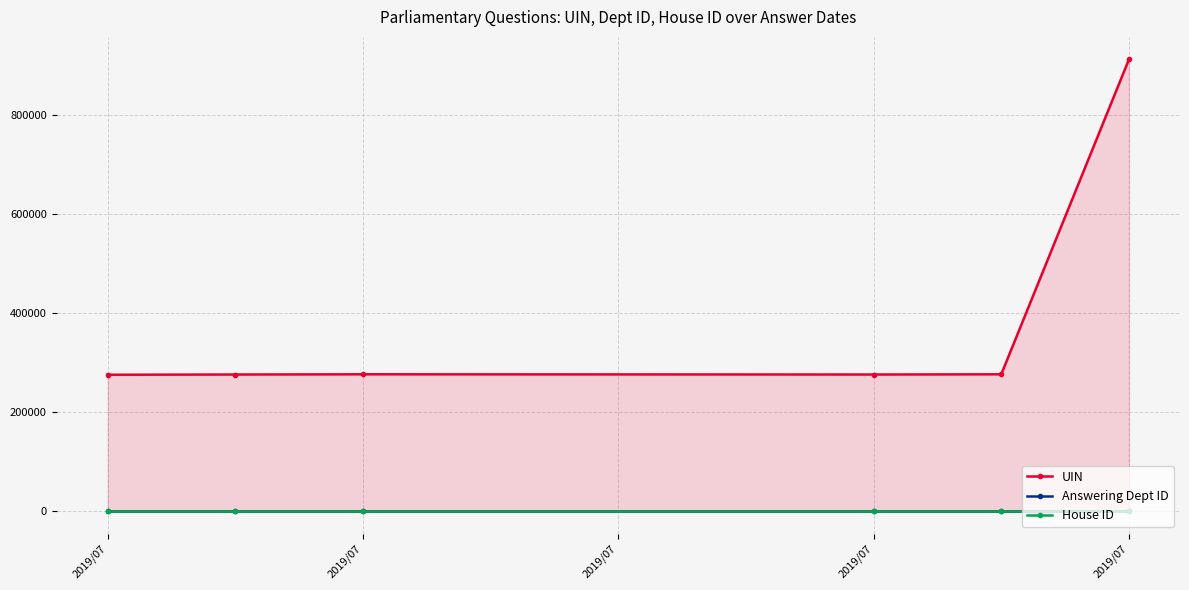

What is the difference between the highest and lowest values at 2019/07?

275226